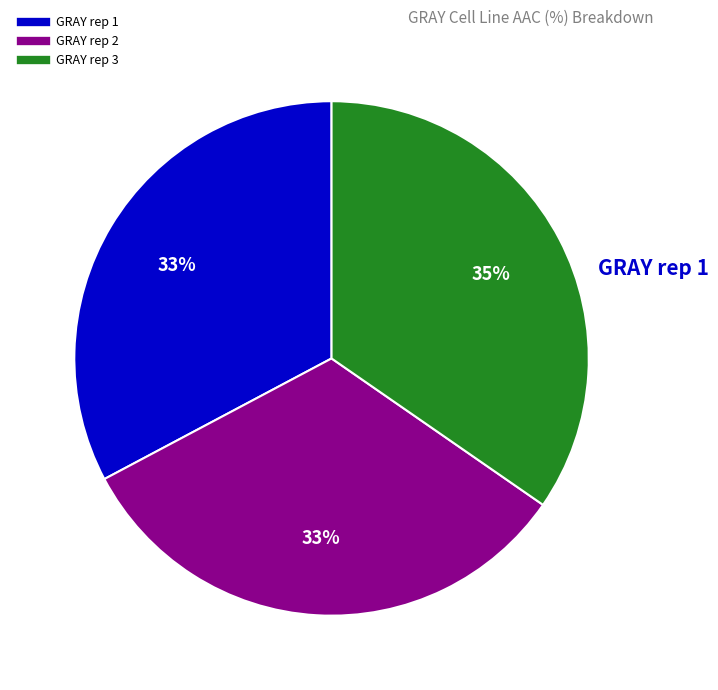

Do GRAY rep 1 and GRAY rep 2 together represent more than half of the pie?

Yes